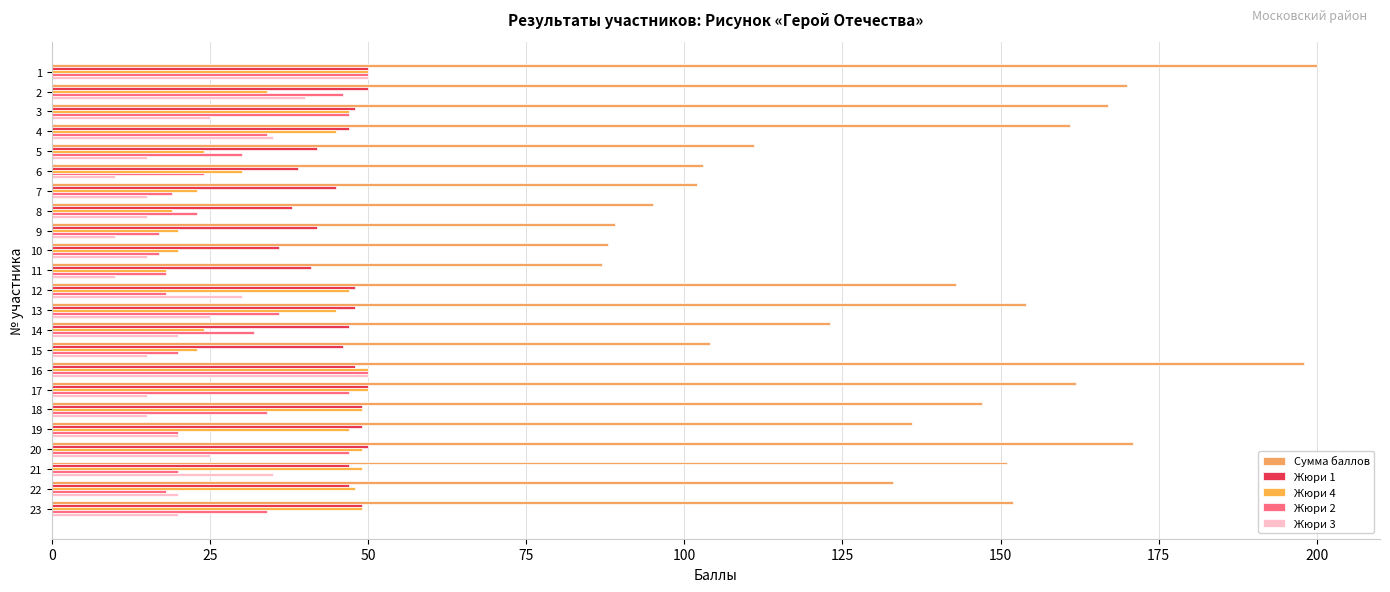

What are all the series names shown in the legend?

Сумма баллов, Жюри 1, Жюри 4, Жюри 2, Жюри 3